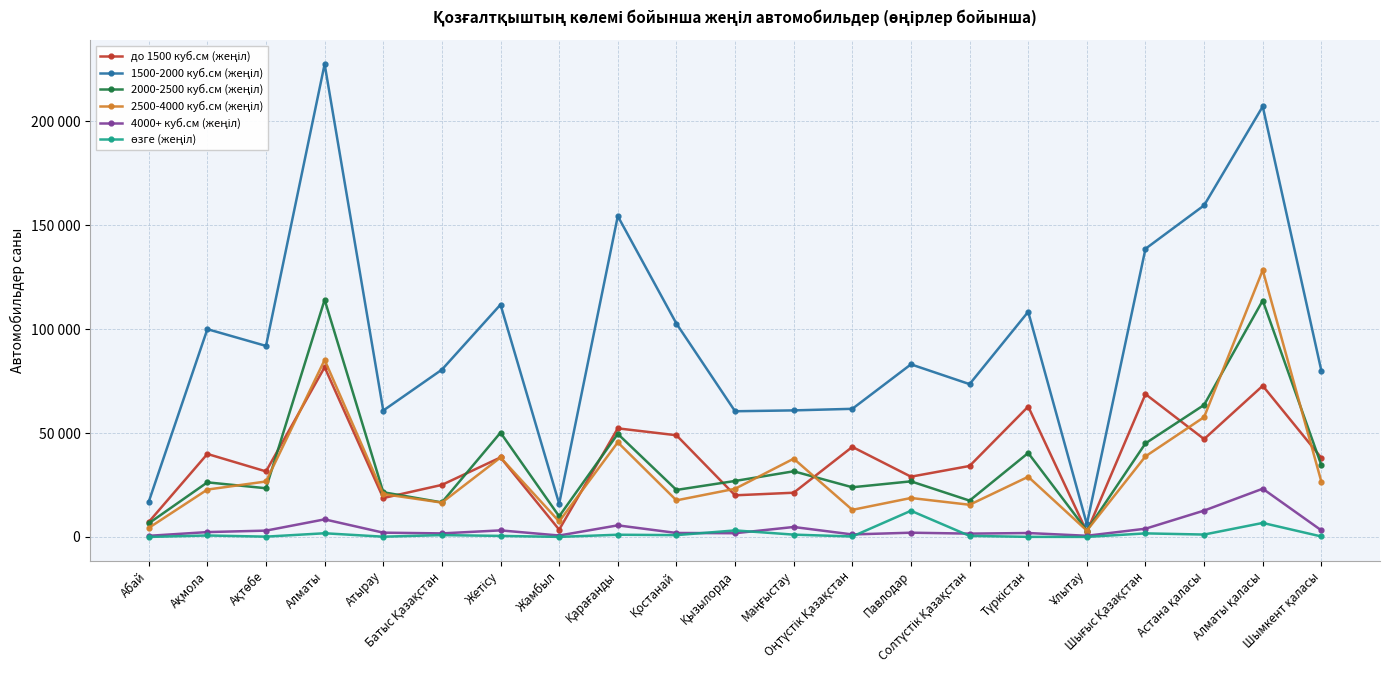

How many data points in өзге (жеңіл) are above 714?

10